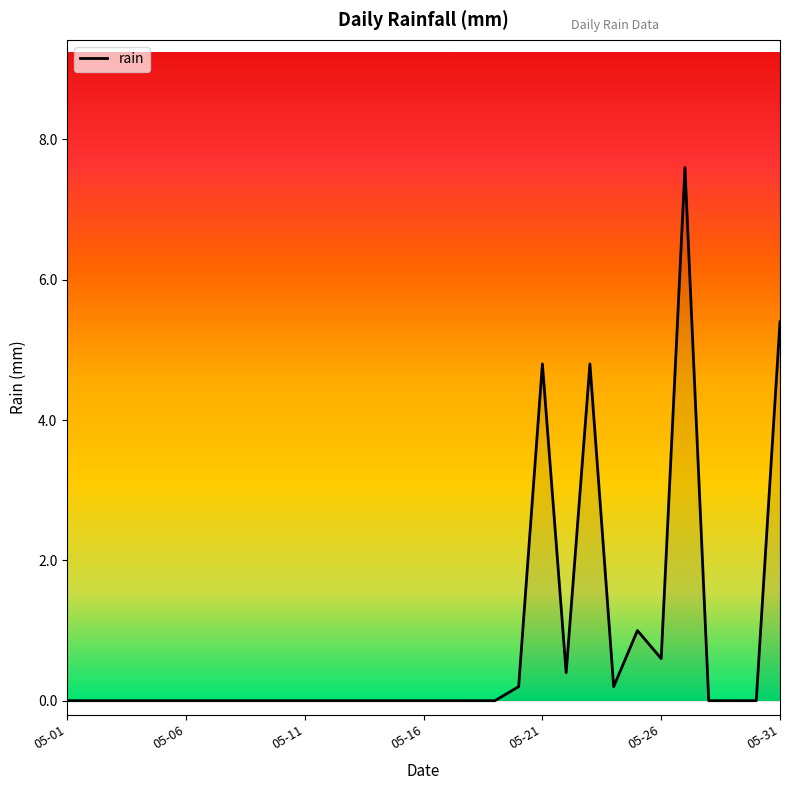

What is the maximum value shown in the chart?

7.6